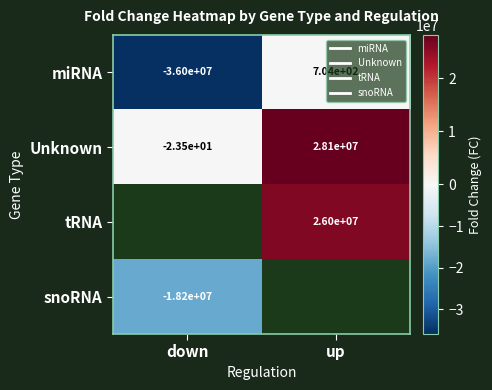

Count the number of categories in the chart.

2